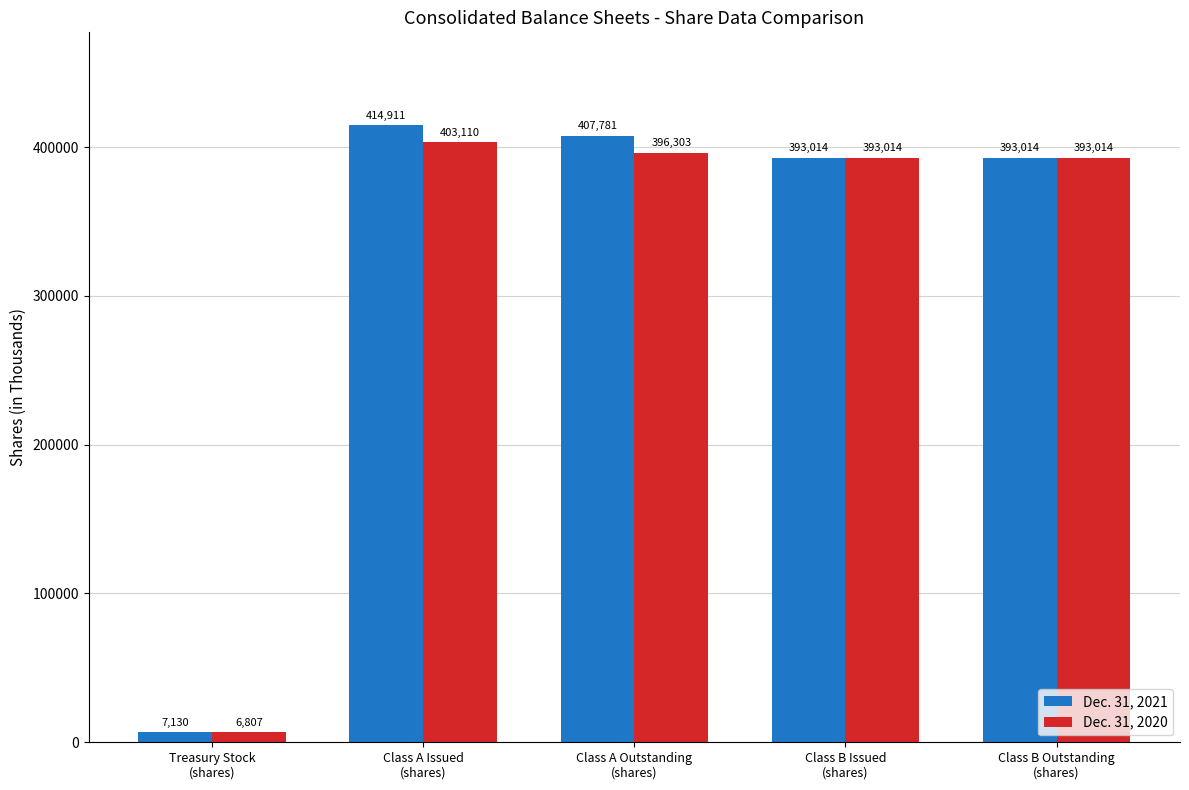

What is the difference between the maximum and minimum values in the Dec. 31, 2020 series?

396303